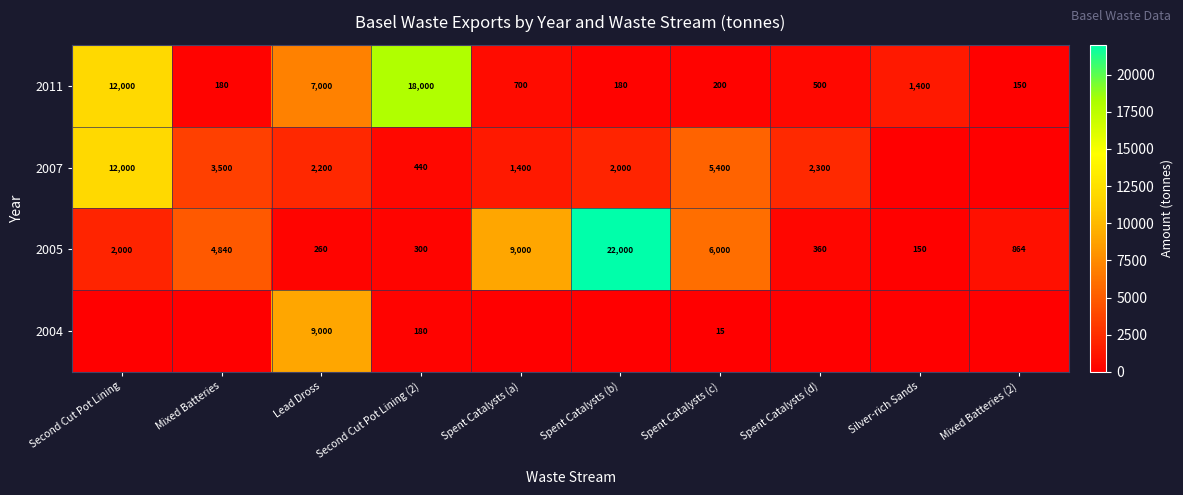

At which label does 2005 reach its peak?

Spent Catalysts (b)